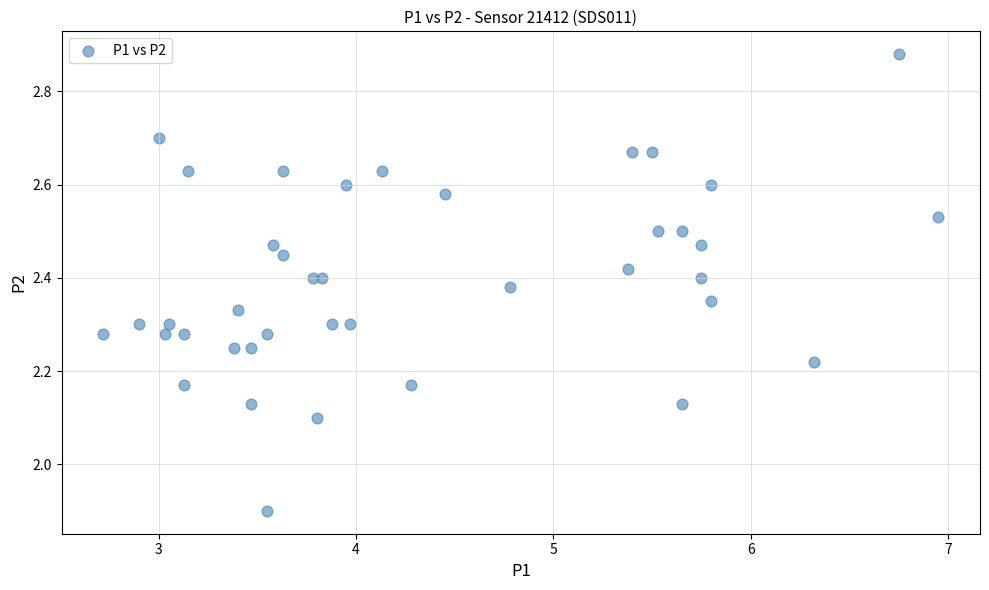

What is the range of Y values (max minus min)?

1.0